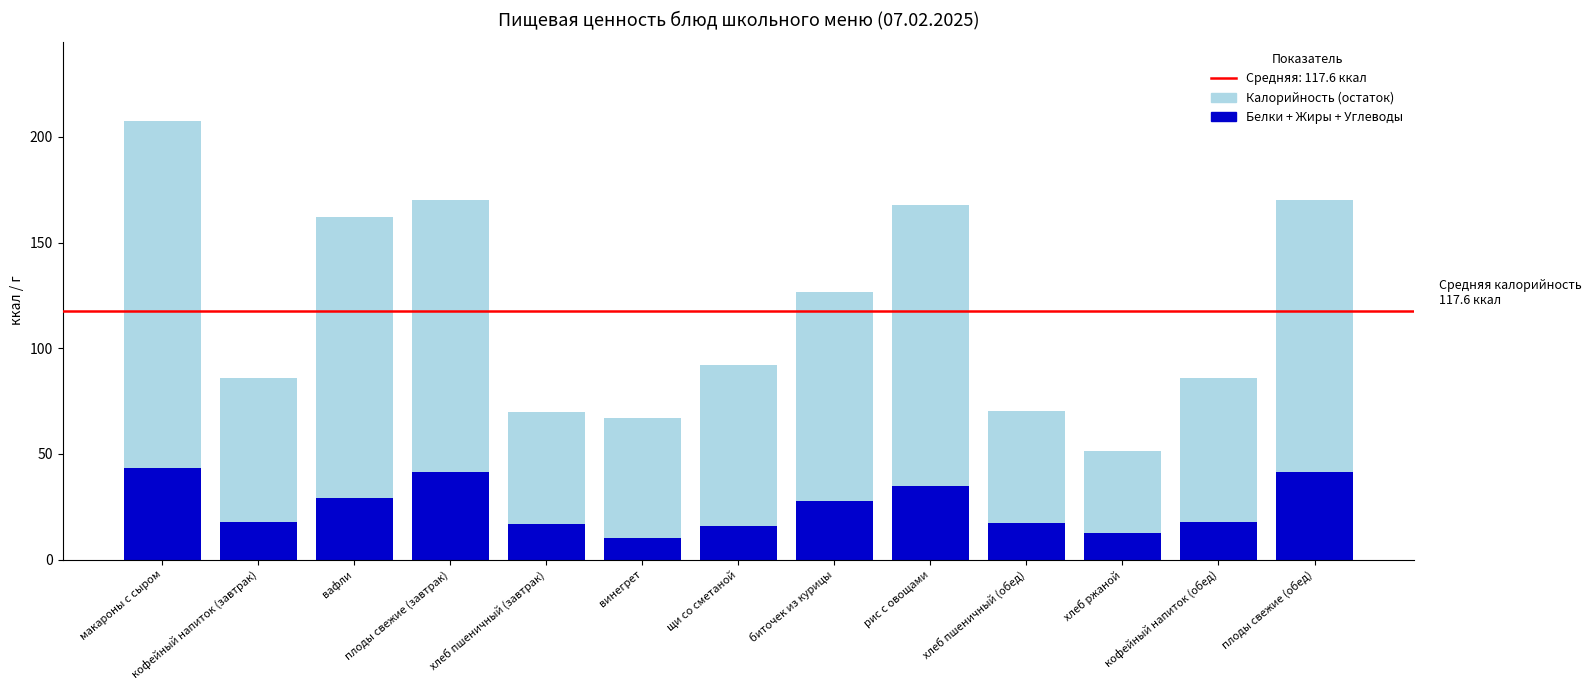

What is the label of the 11th bar from the right?

вафли